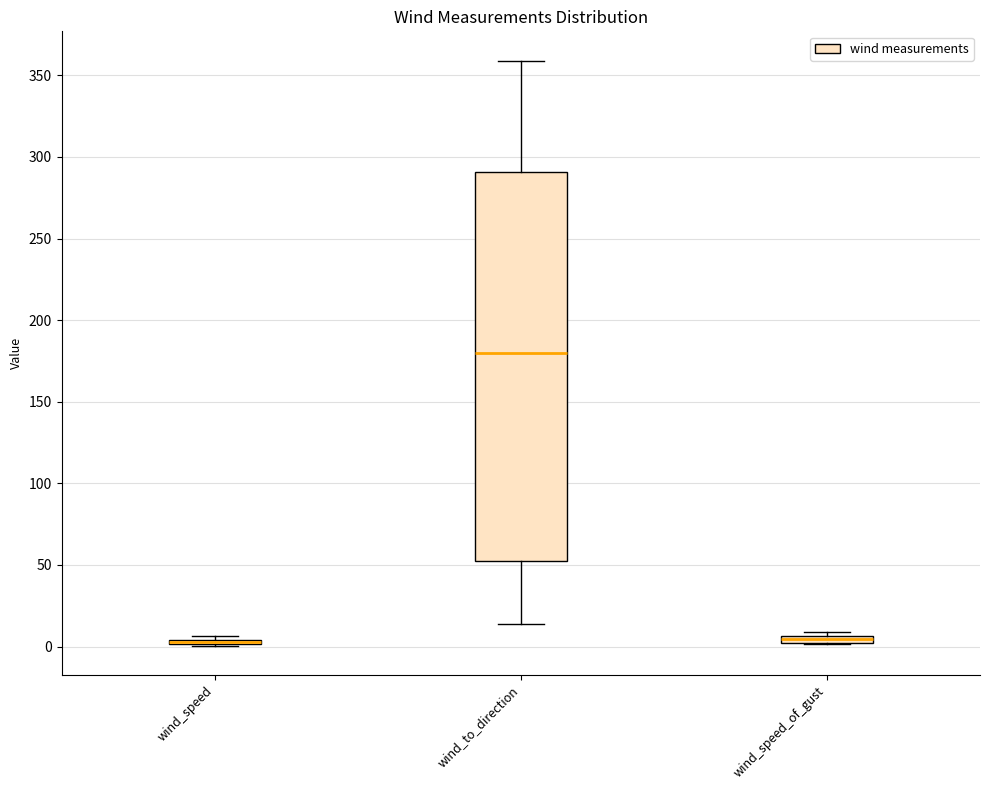

Comparing the boxes themselves (not the whiskers), which one is the tallest?

wind_to_direction